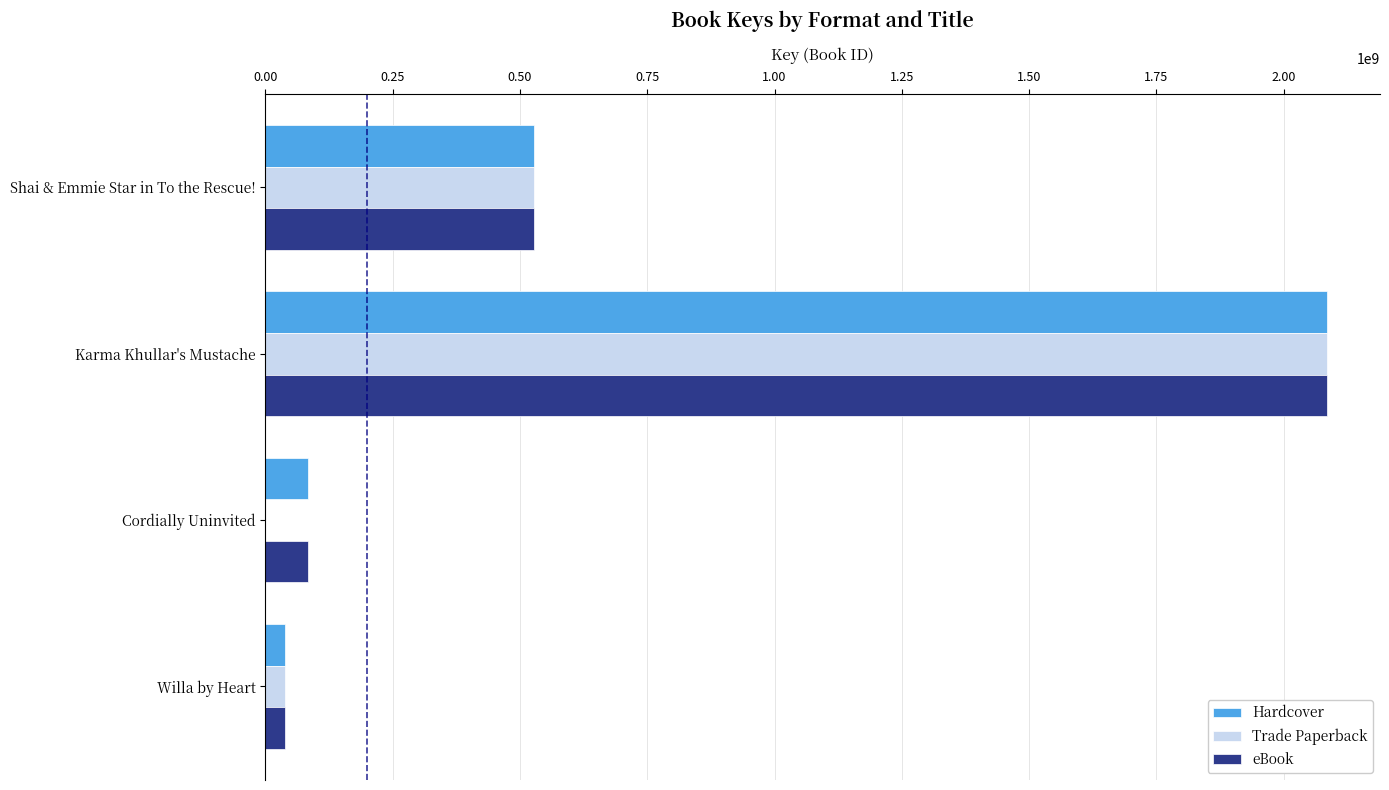

At which category is the sum across all series the highest?

Karma Khullar's Mustache